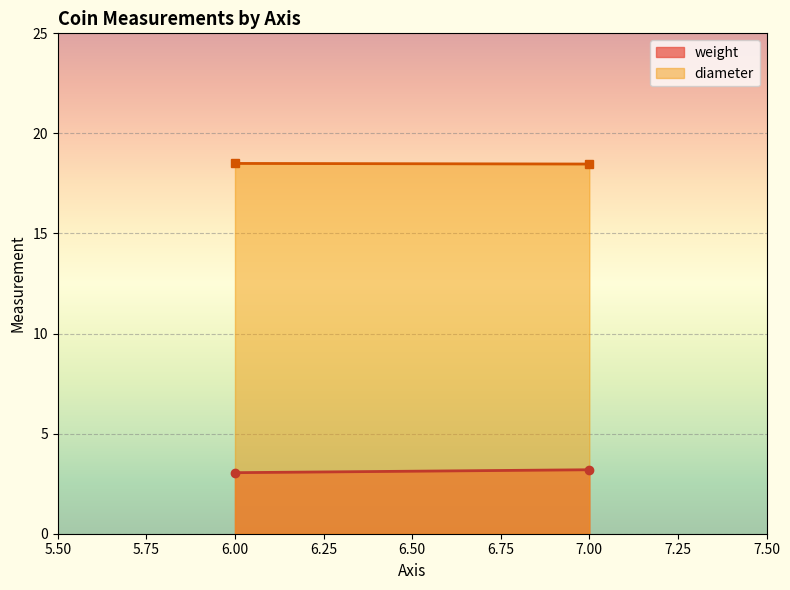

True or false: diameter has more than 1 points higher than both neighbors.

False